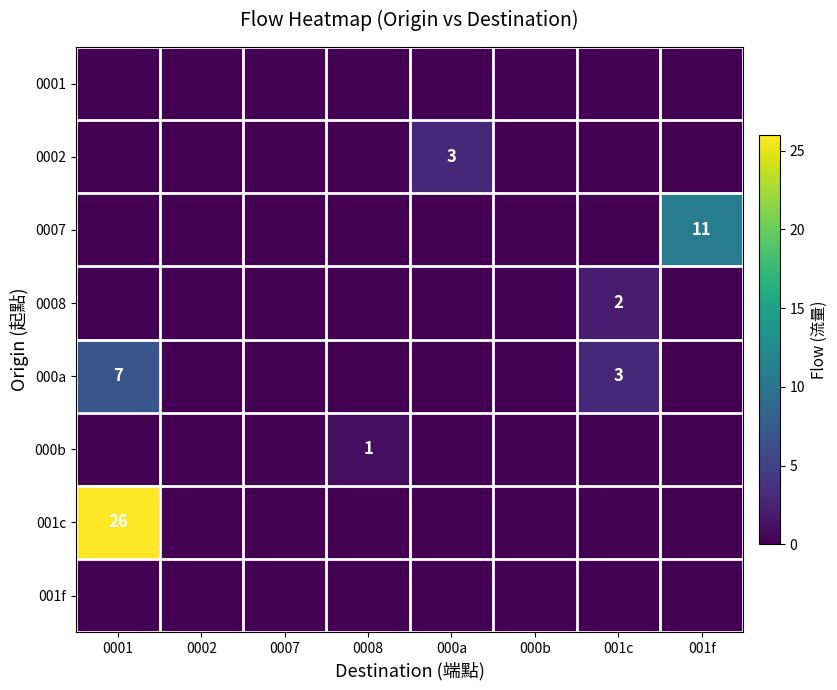

At how many categories does at least one series exceed 1?

4